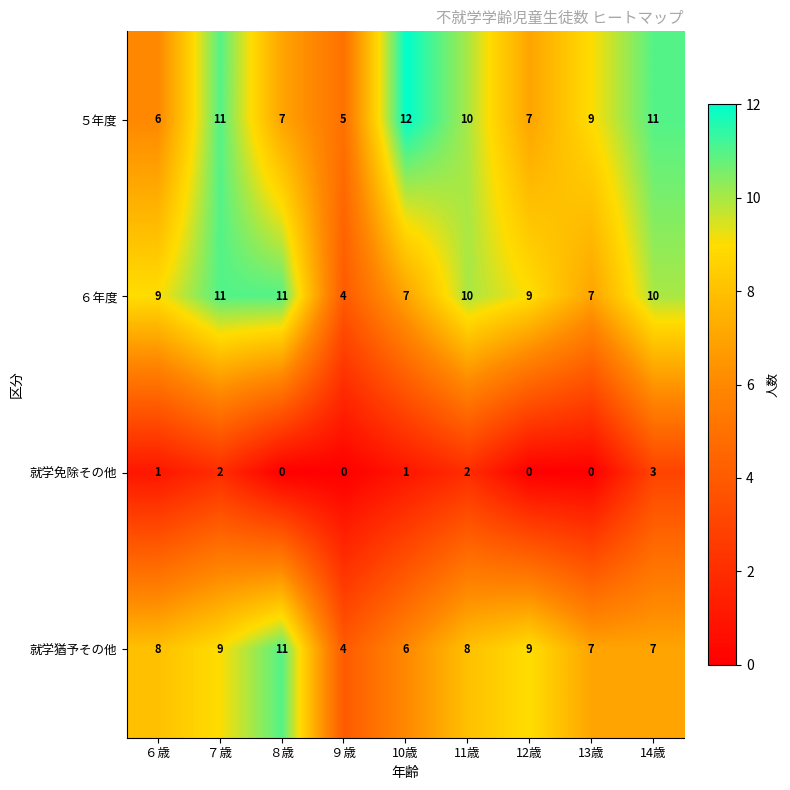

What is the sum of all 就学猶予その他 values?

69